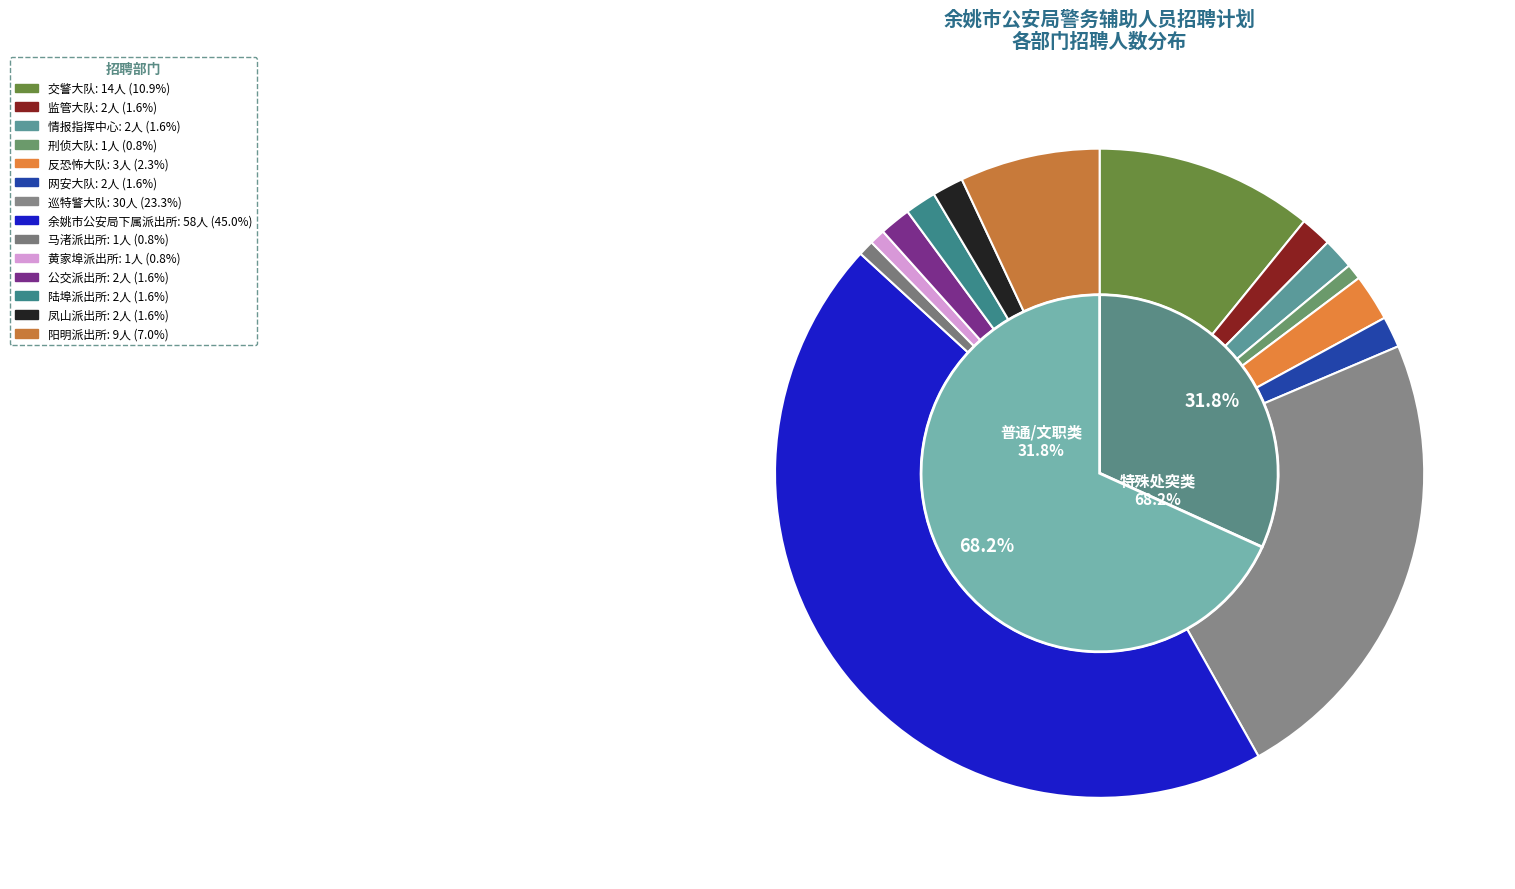

What percentage is the 公交派出所 slice, to the nearest percent?

2%